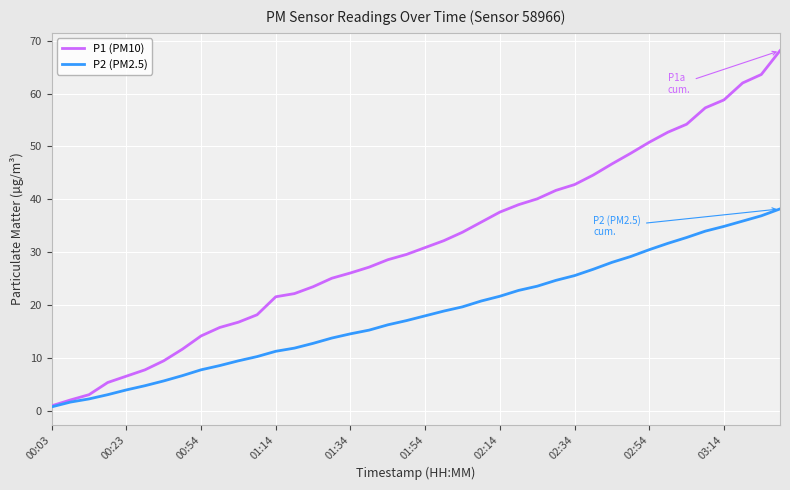

What is the greatest value displayed?

68.1